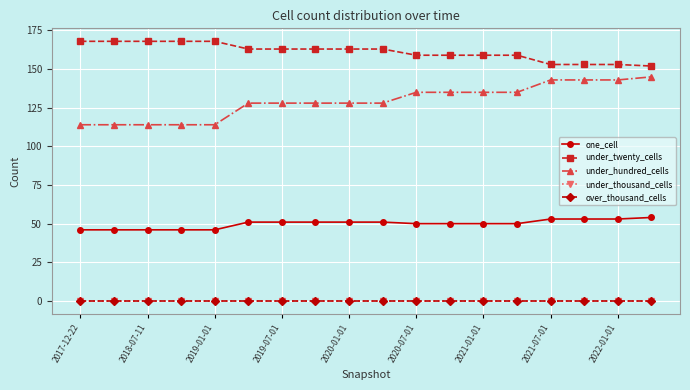

True or false: over_thousand_cells and under_thousand_cells cross at least once.

False